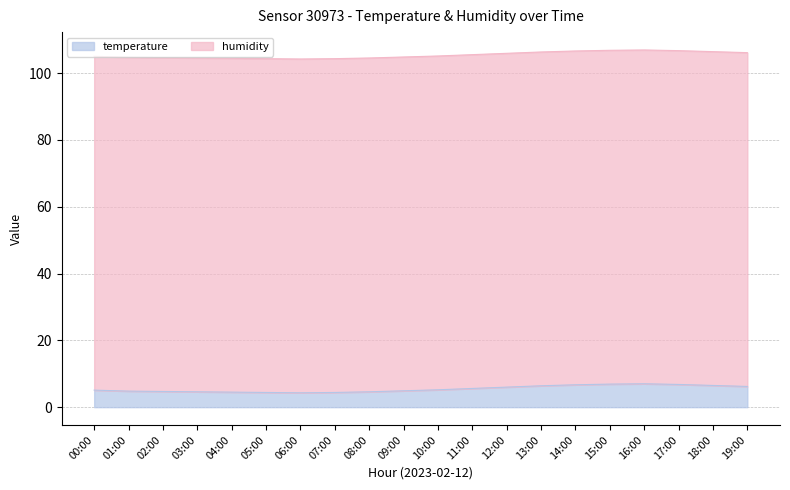

Between 08:00 and 12:00, which is larger?

12:00